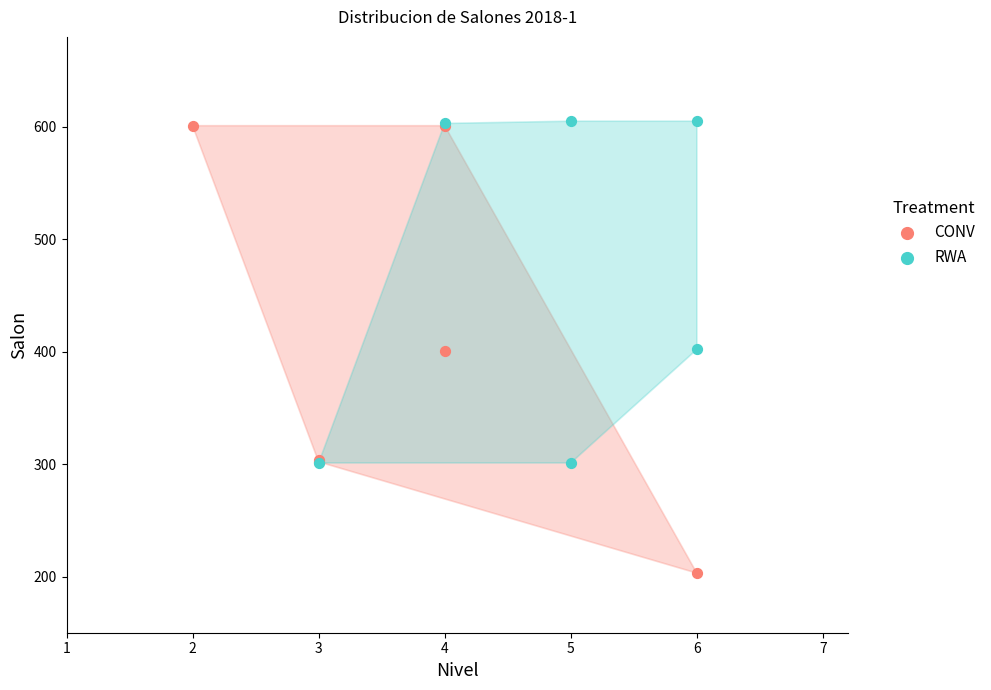

Which series contains the lowest Y value?

CONV